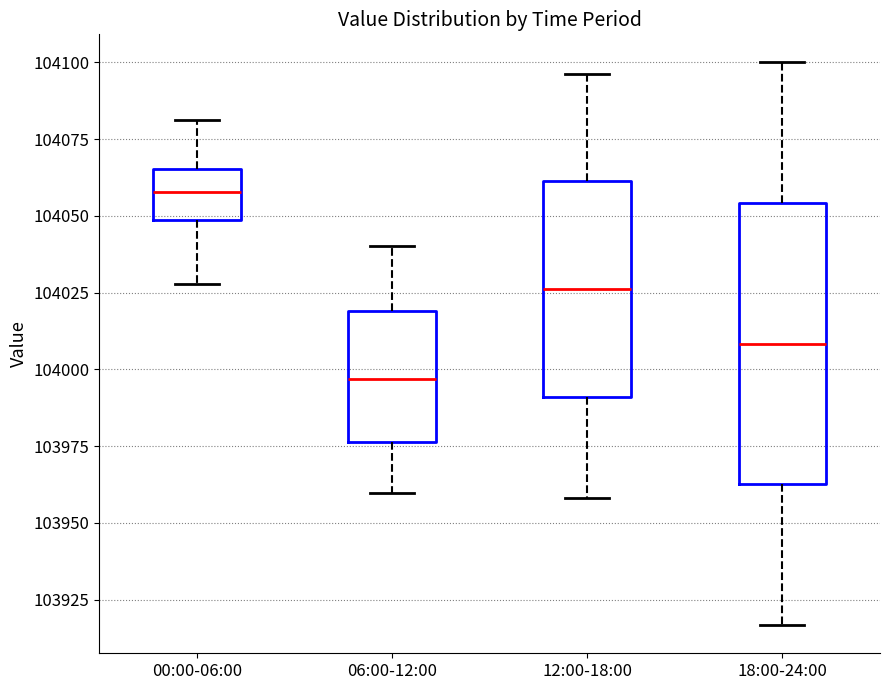

Which box is the tallest, from its lower edge to its upper edge?

18:00-24:00